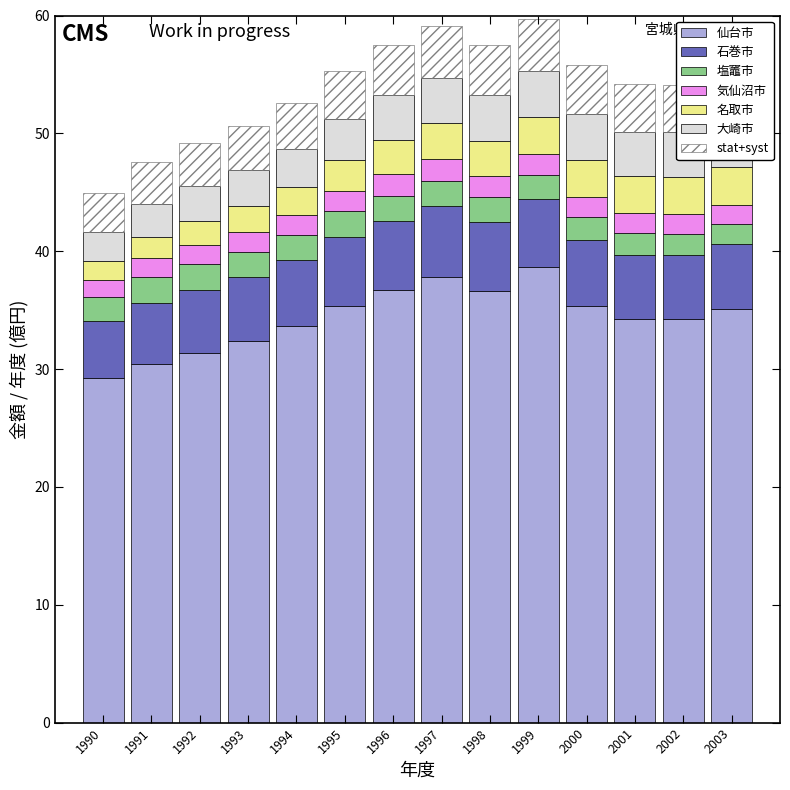

What is the highest value of the 仙台市 series?

38.7